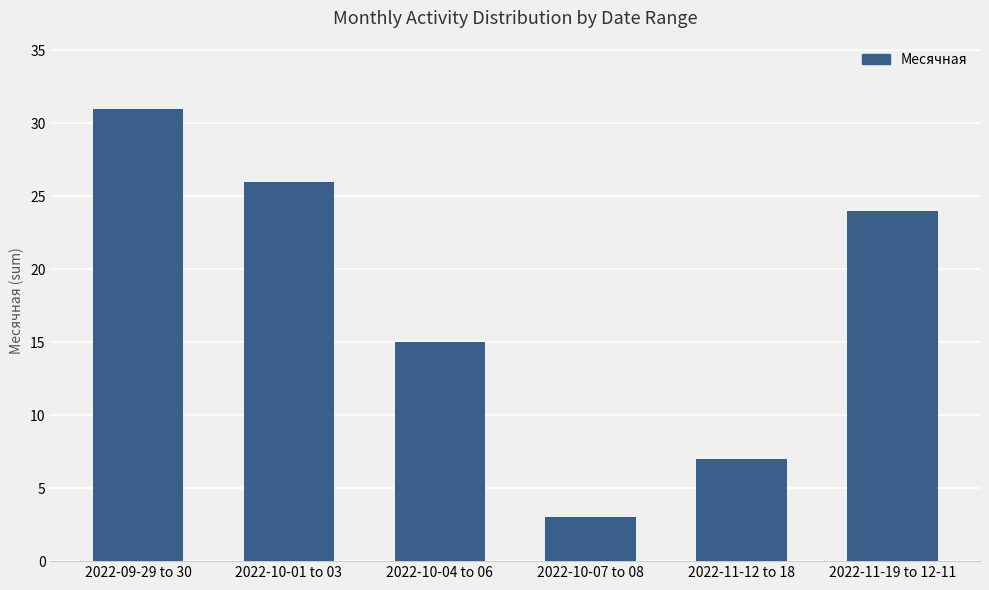

True or false: the data shows 26 at 2022-10-01 to 03.

True